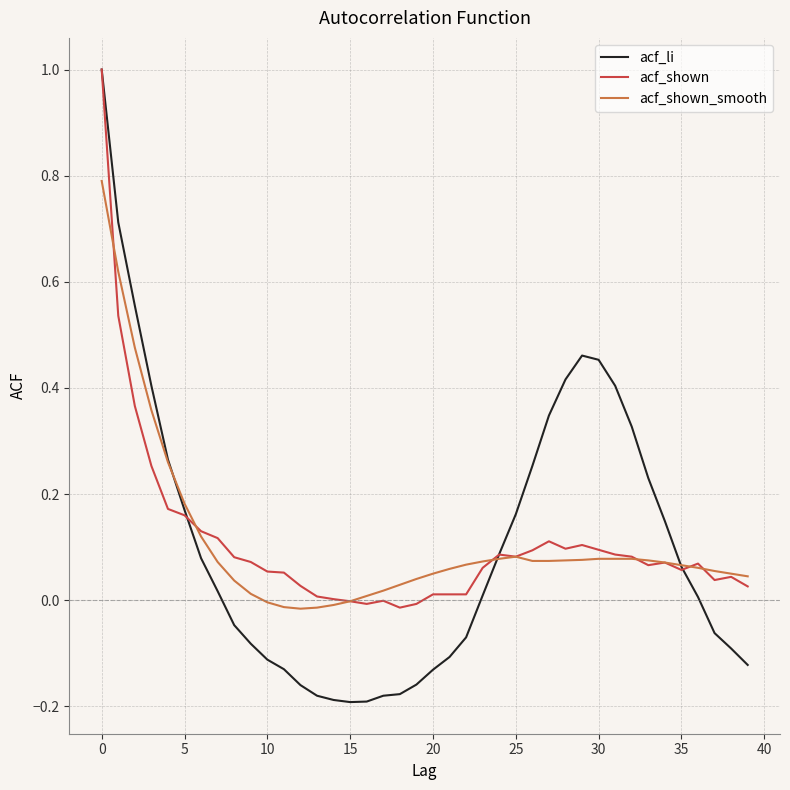

Which series has the largest range (max minus min)?

acf_li